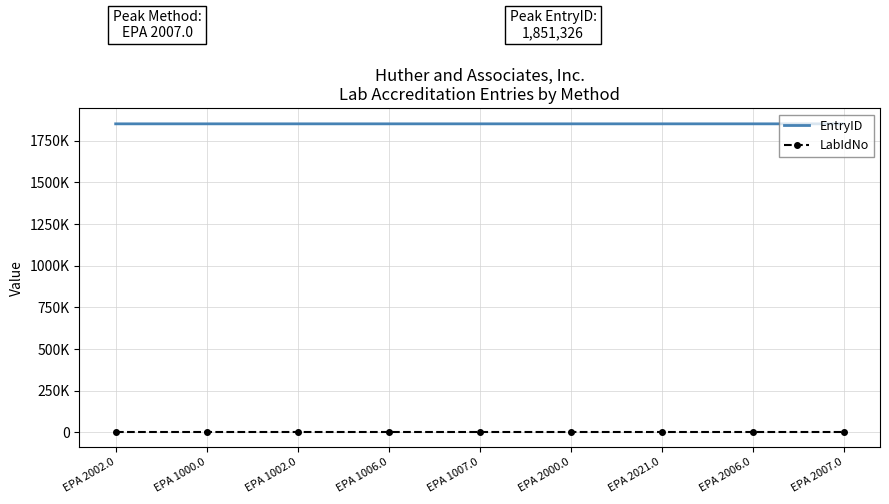

What is the lowest value of the LabIdNo series?

2323